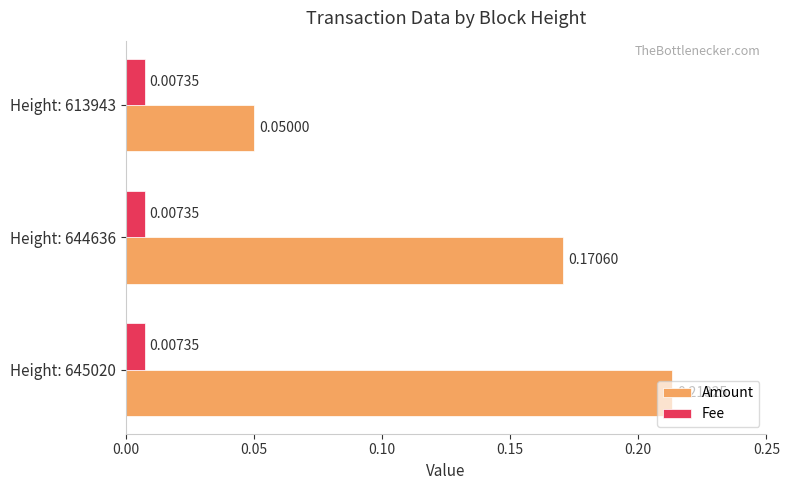

What is the sum of all Amount values?

0.4